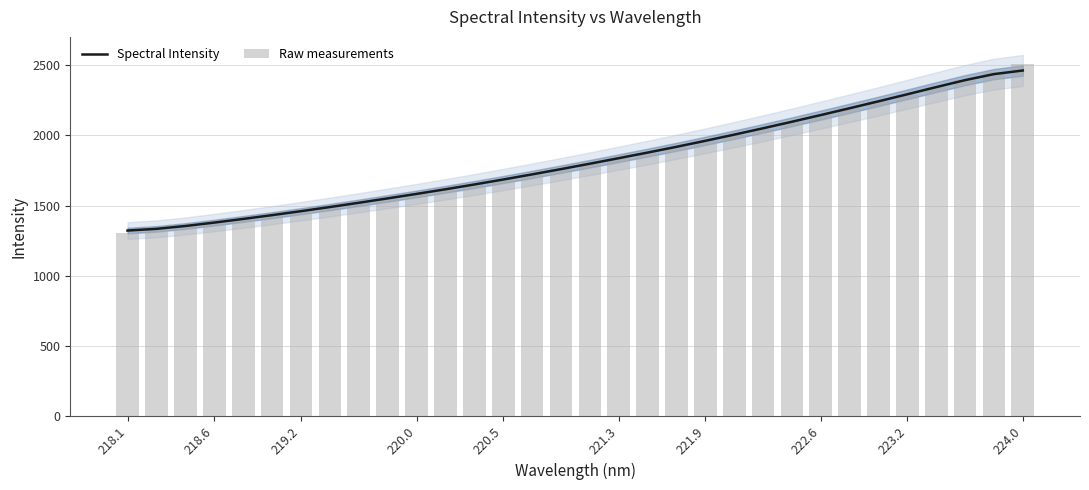

What are all the series names shown in the legend?

Spectral Intensity, Raw measurements